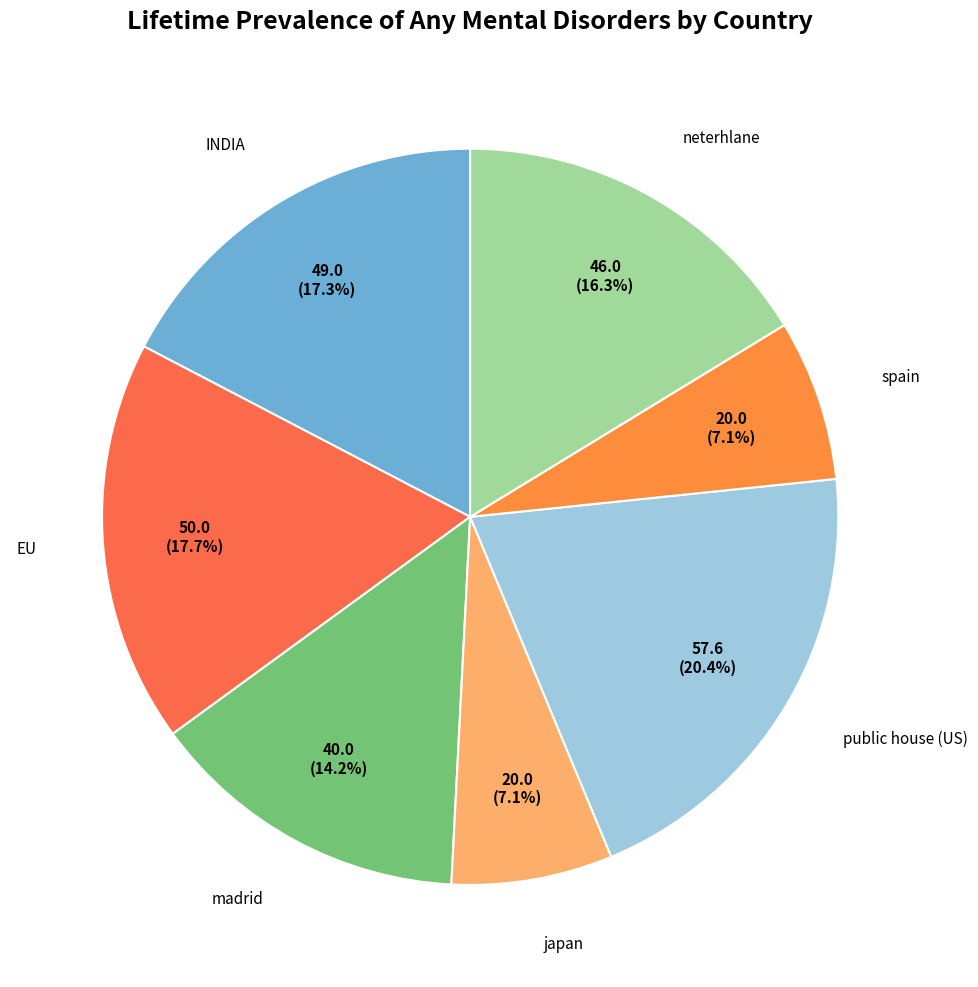

What is the largest slice in the pie chart?

public house (US)